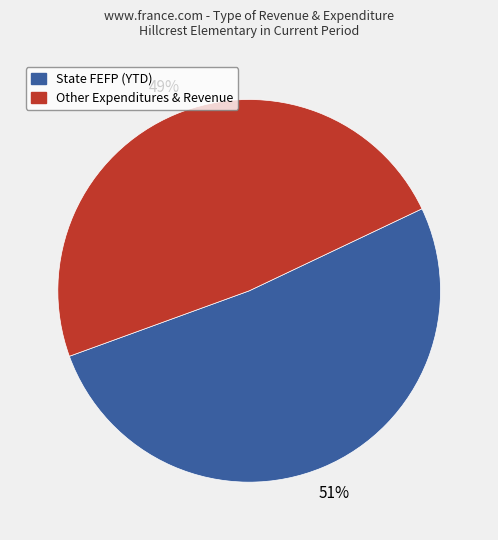

To the nearest percent, what is the average slice percentage?

50%